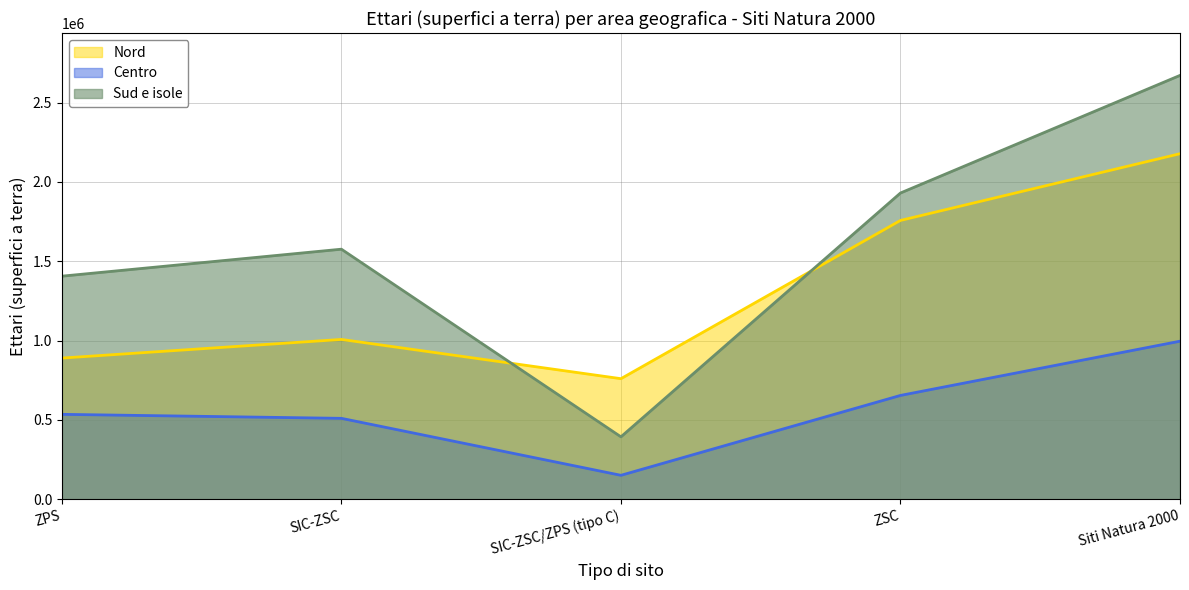

True or false: Sud e isole and Centro cross at least once.

False